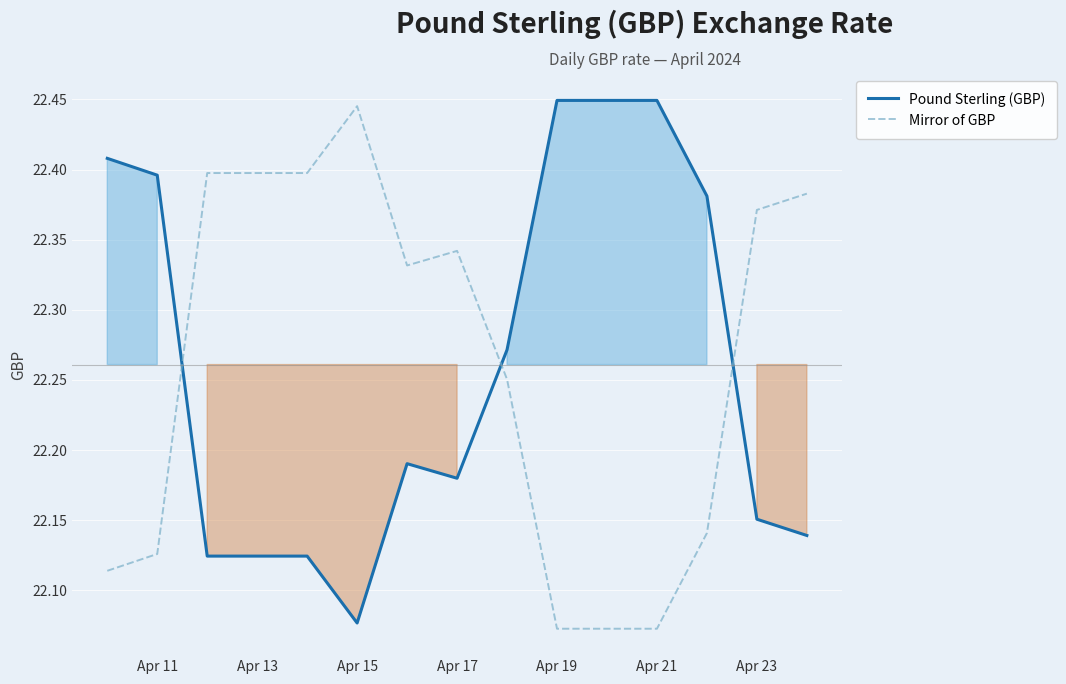

How many intersections are there between Pound Sterling (GBP) and Mirror of GBP?

3